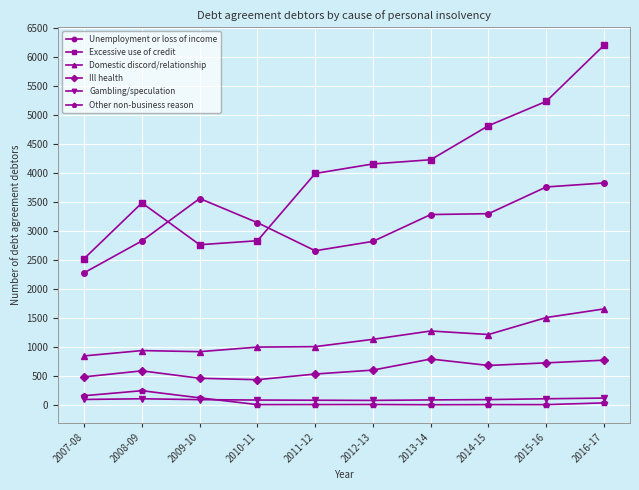

Which series has the widest spread of values?

Excessive use of credit